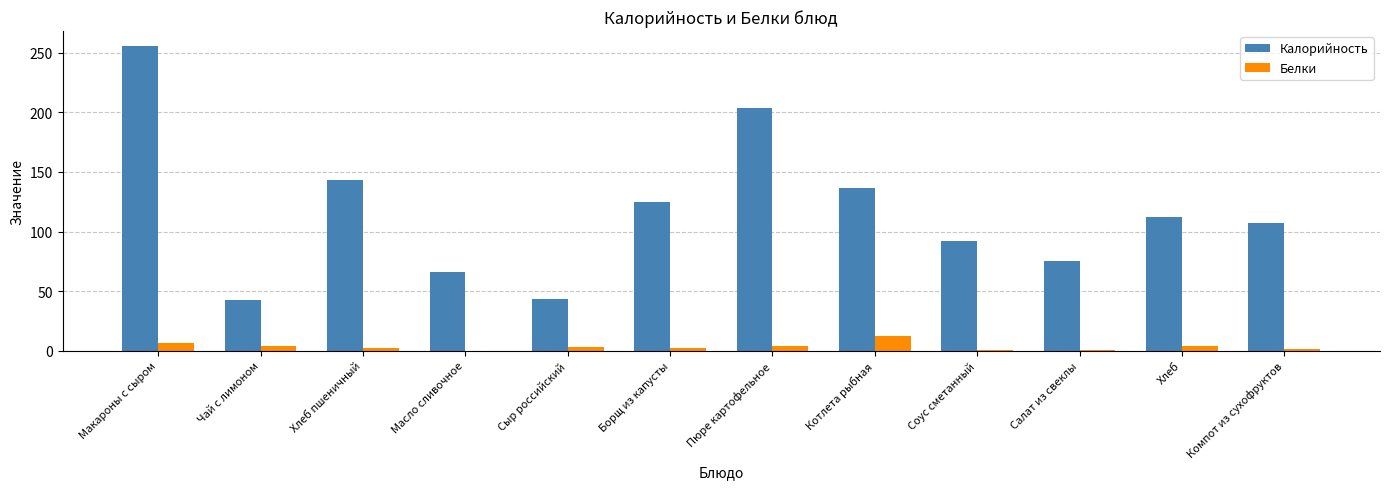

At which category is the sum across all series the highest?

Макароны с сыром